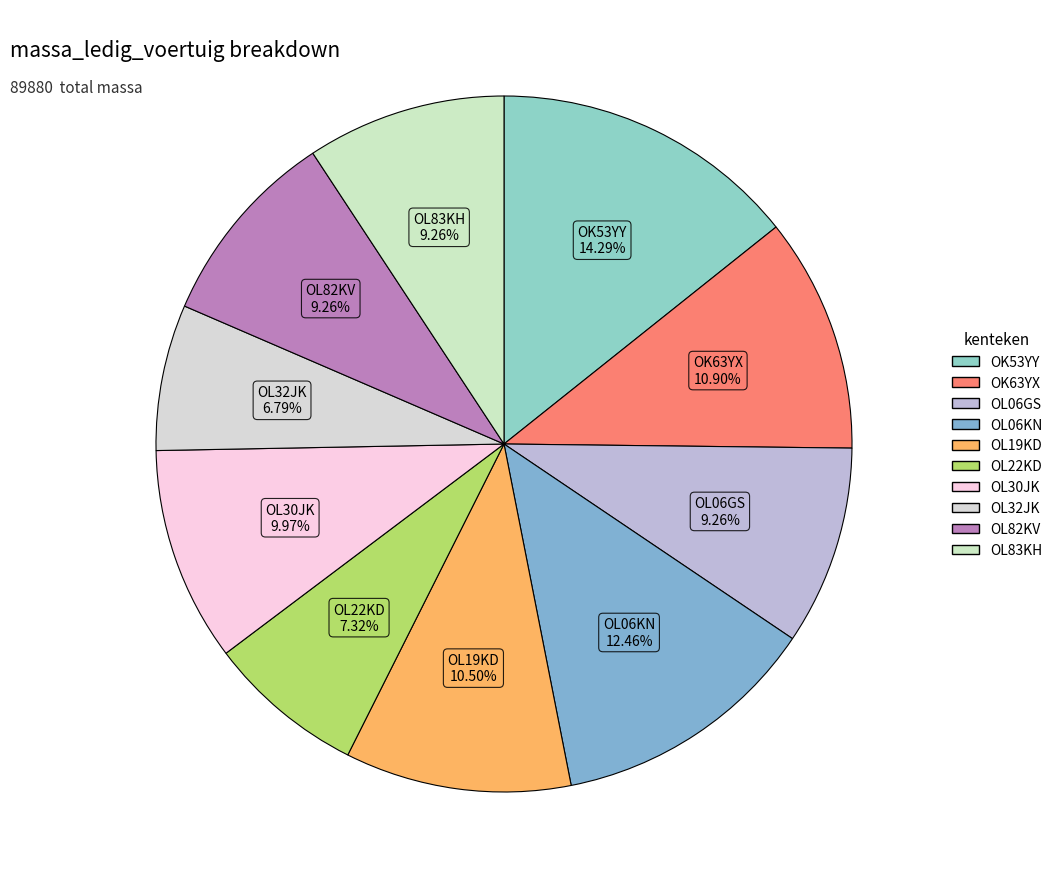

How many segments does this pie chart have?

10